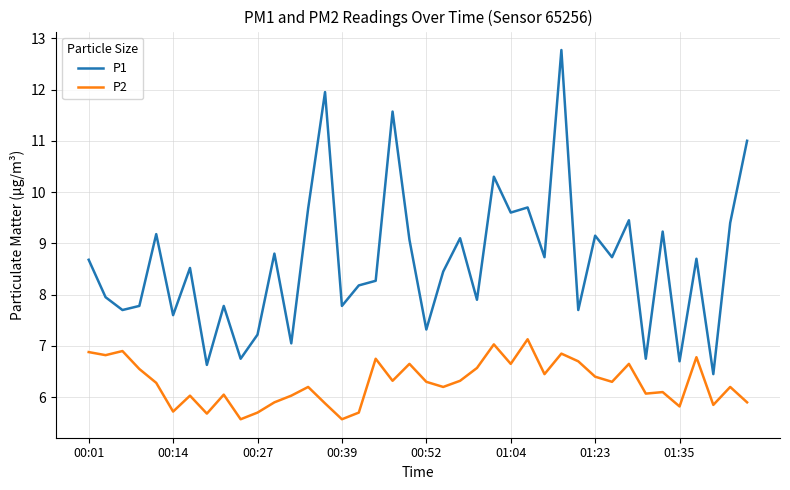

Which series has the largest total across all categories?

P1